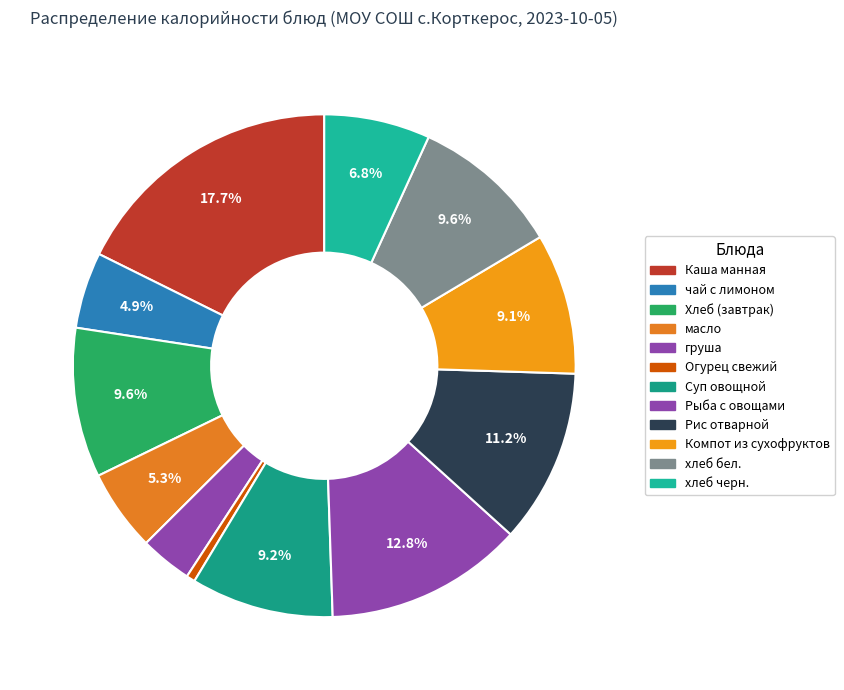

Count the number of slices in the pie.

12